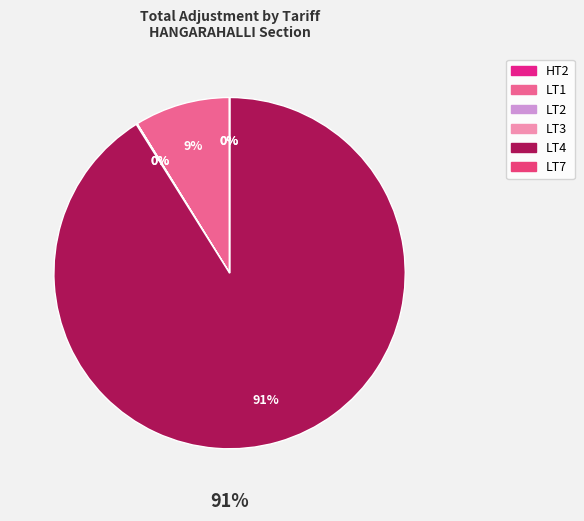

Rank the categories by value from highest to lowest.

LT4, LT1, LT3, HT2, LT7, LT2